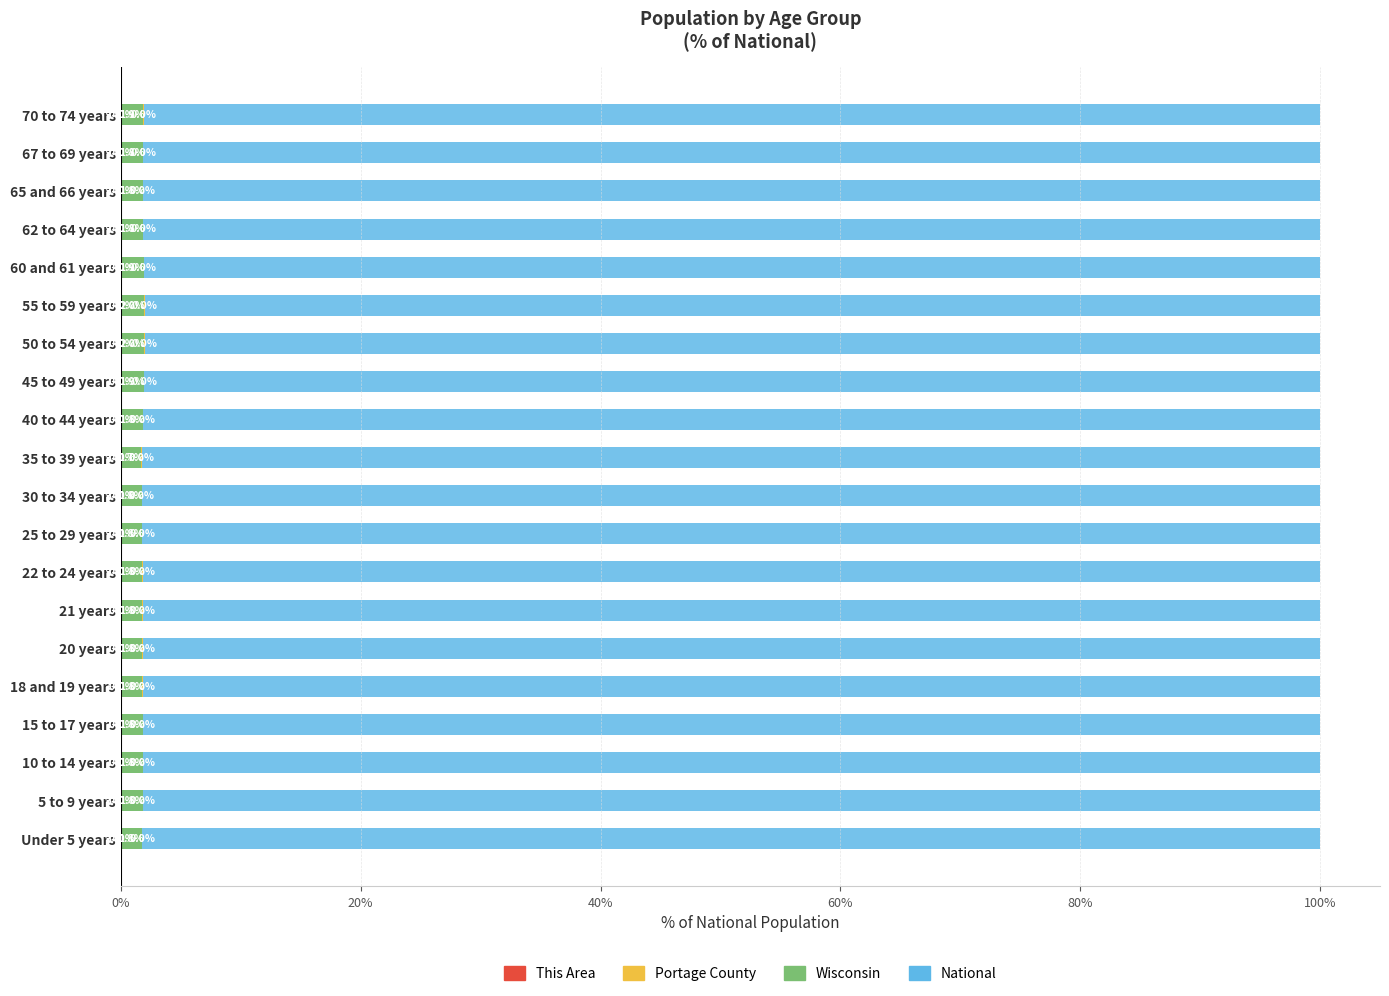

What is the average value of the Wisconsin series?

1.8